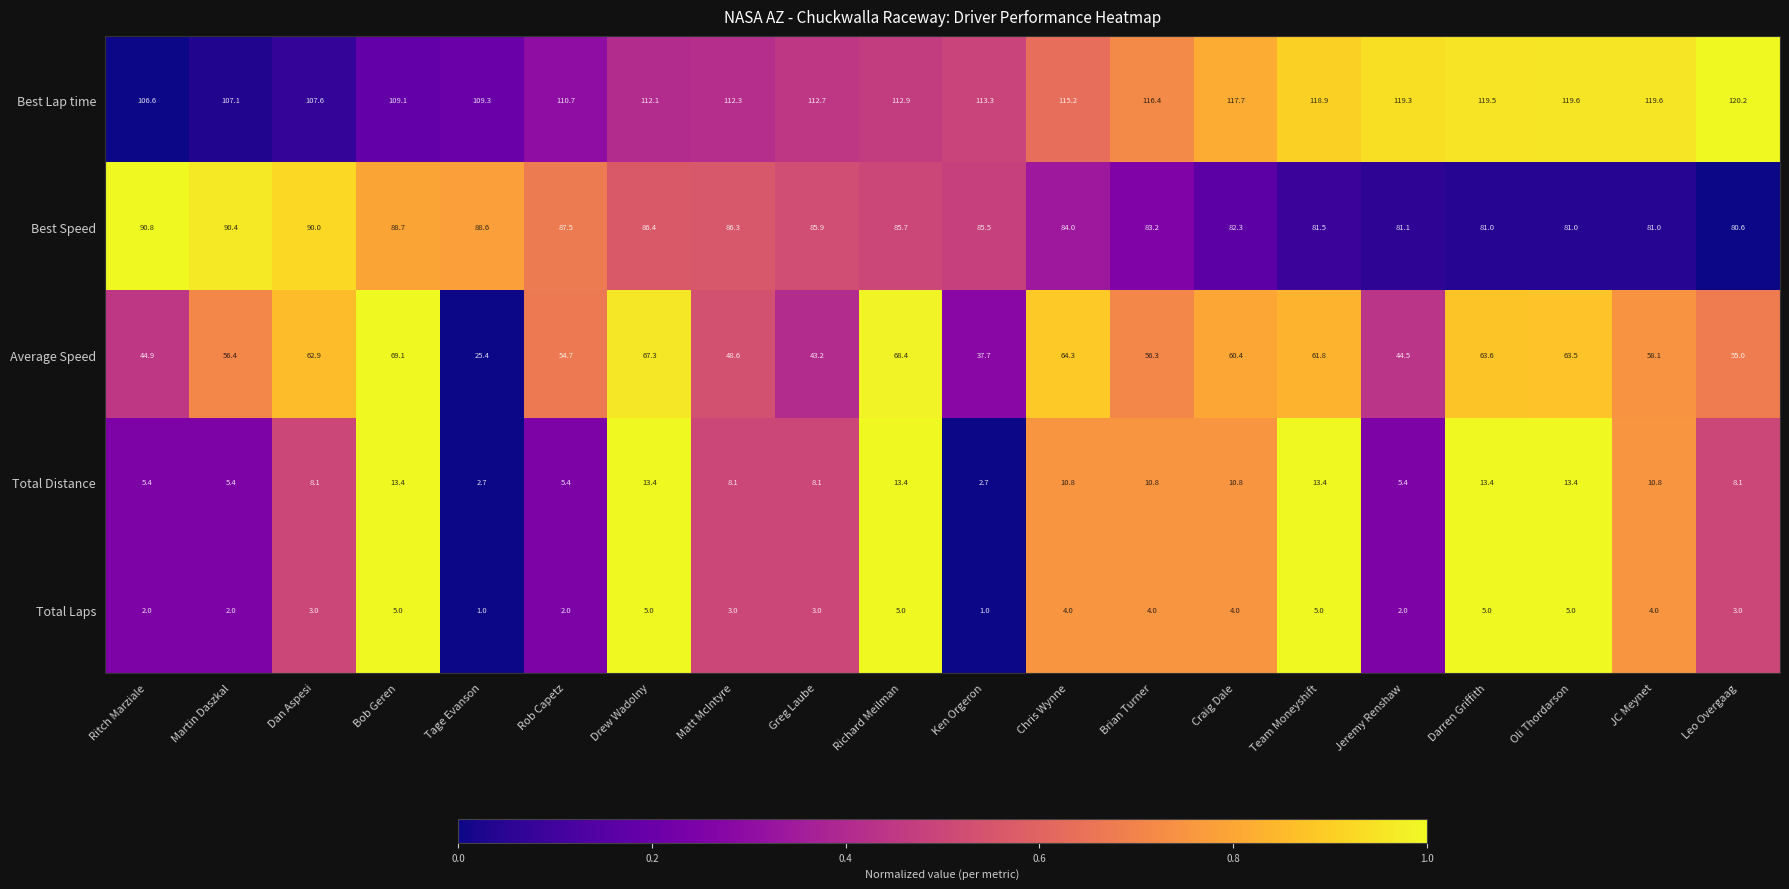

Rank the series by their maximum value, from highest to lowest.

Best Lap time, Best Speed, Average Speed, Total Distance, Total Laps